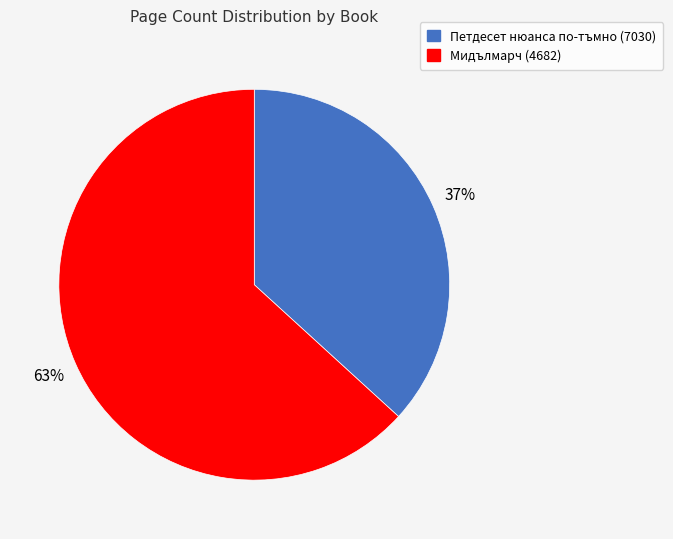

To the nearest percent, what is the difference between the largest and smallest slice percentages?

26%